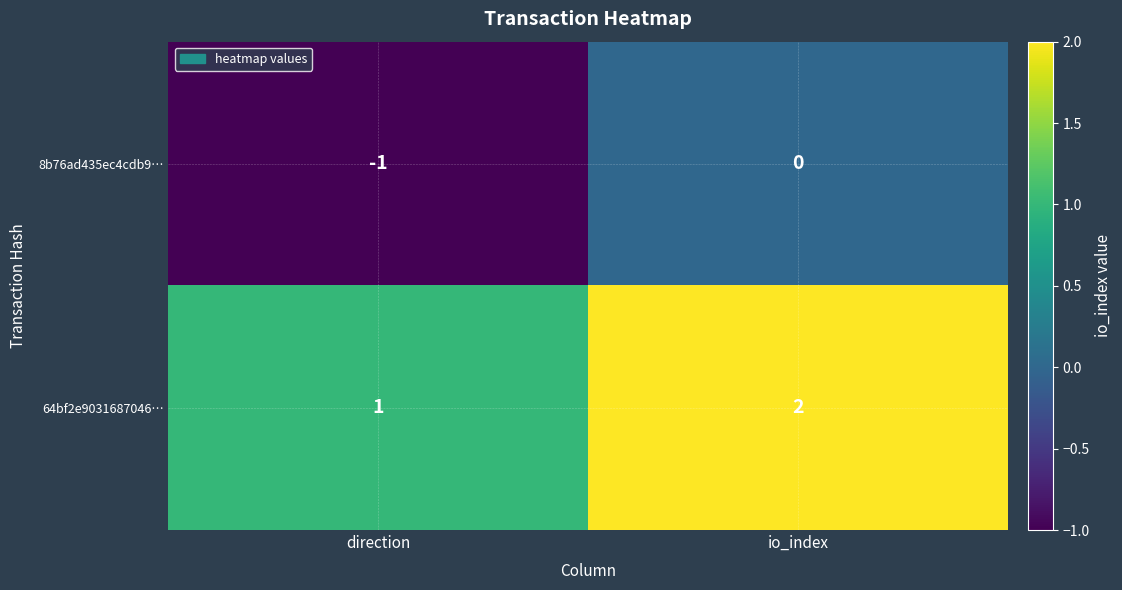

Rank the series by their maximum value, from highest to lowest.

64bf2e9031687046…, 8b76ad435ec4cdb9…